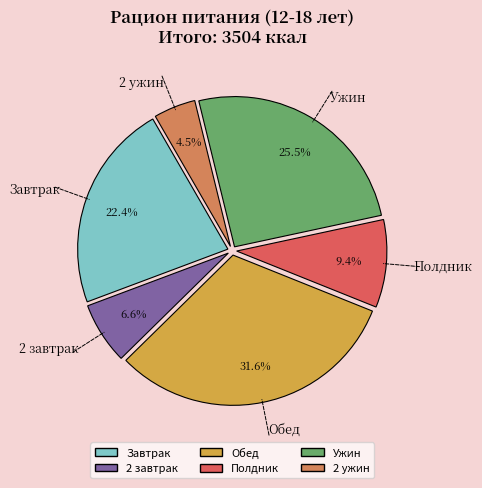

To the nearest percent, what percentage of the pie is Обед?

32%